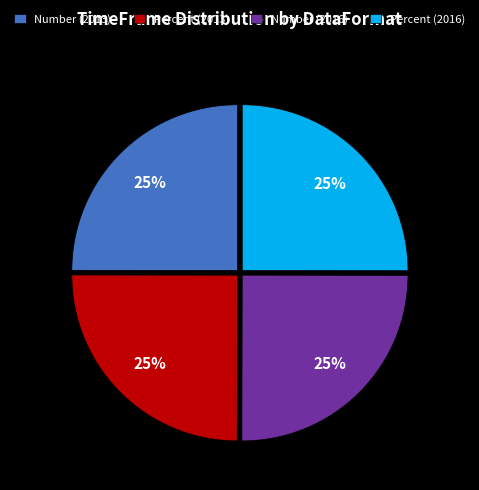

Approximately how many times larger is the value at Percent (2013) compared to Number (2016)?

1.0